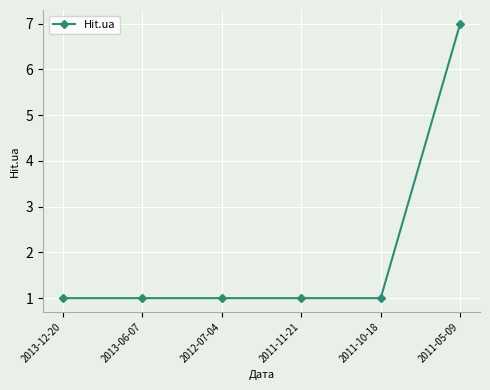

What position from the left is 2011-10-18?

5